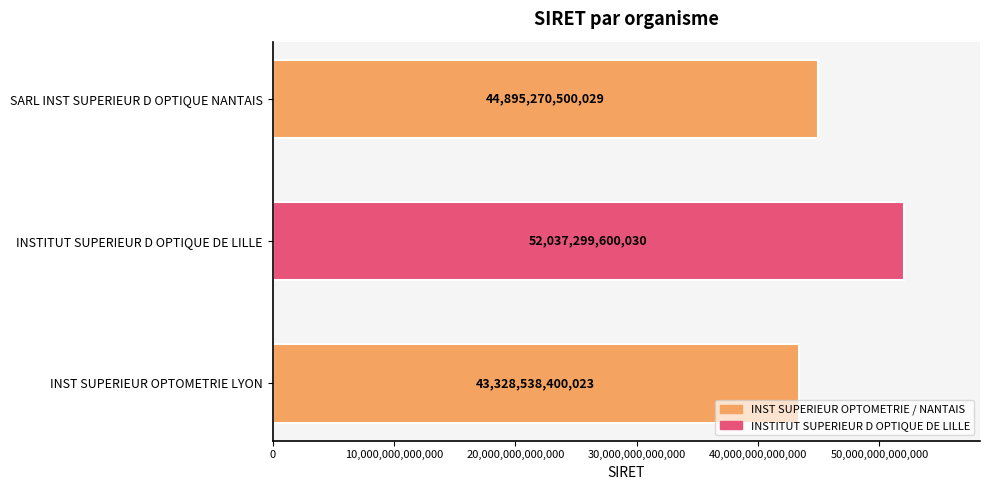

What is the difference between the maximum and minimum values?

8708761200007